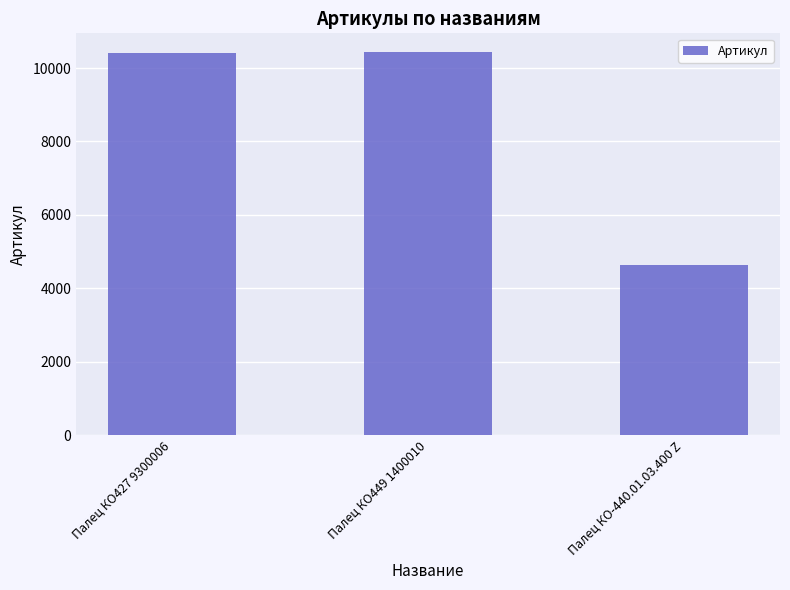

What is the label of the 1st bar from the right?

Палец КО-440.01.03.400 Z